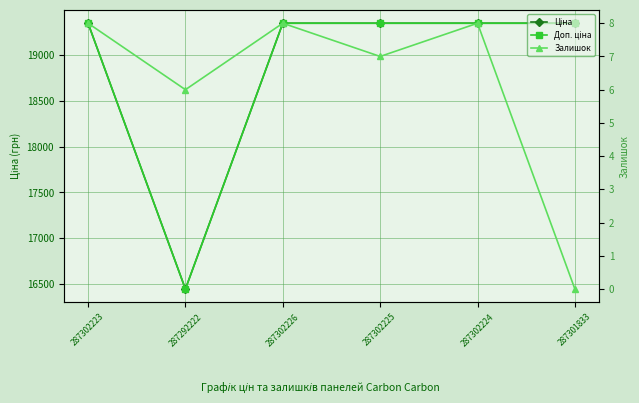

Is the value of Ціна at 287292222 greater than the value of Доп. ціна at 287302226?

No